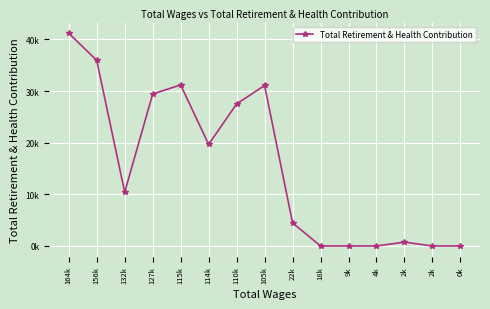

Rank the categories by value from highest to lowest.

164k, 156k, 115k, 105k, 127k, 110k, 114k, 132k, 22k, 2k, 18k, 9k, 4k, 2k, 0k